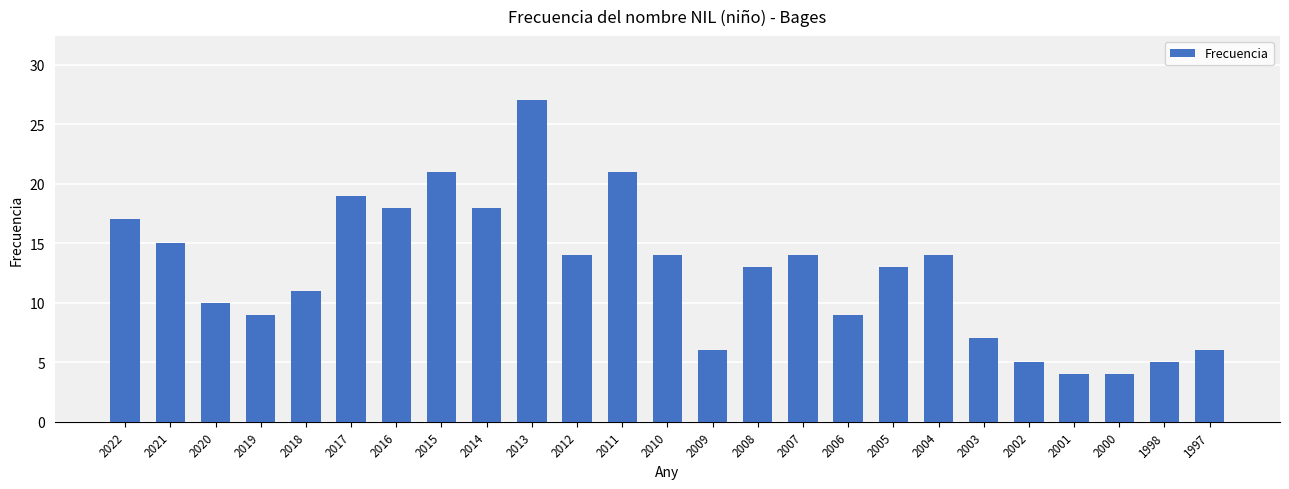

Where does the data first go above 13?

2022